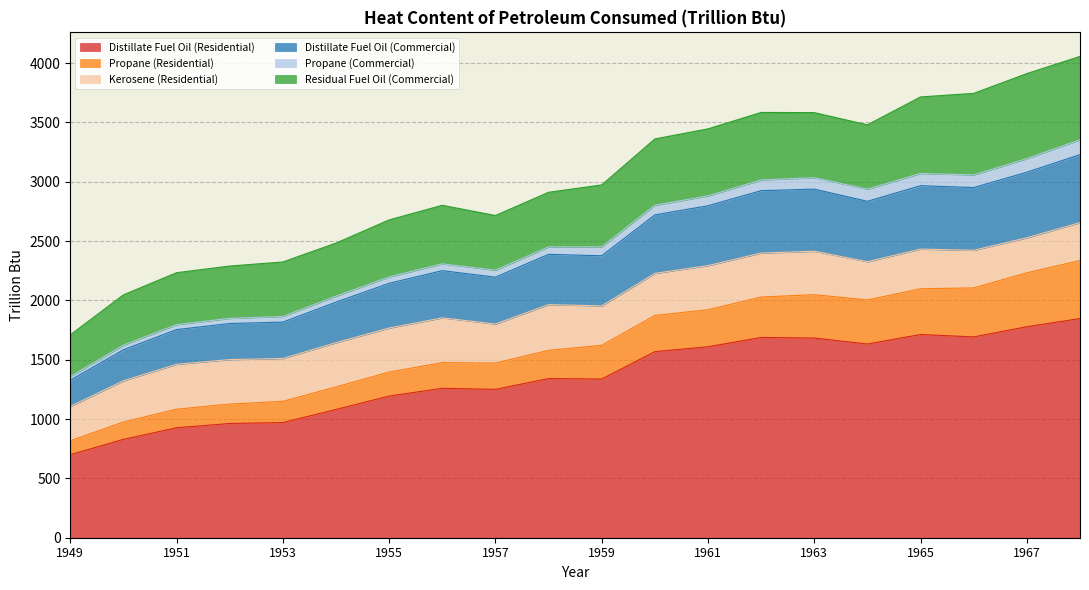

At which label does Distillate Fuel Oil (Residential) reach its minimum?

1949